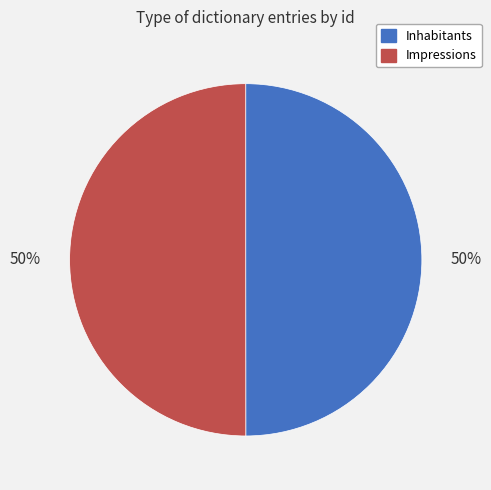

Is the sum of Impressions and Inhabitants greater than half?

Yes